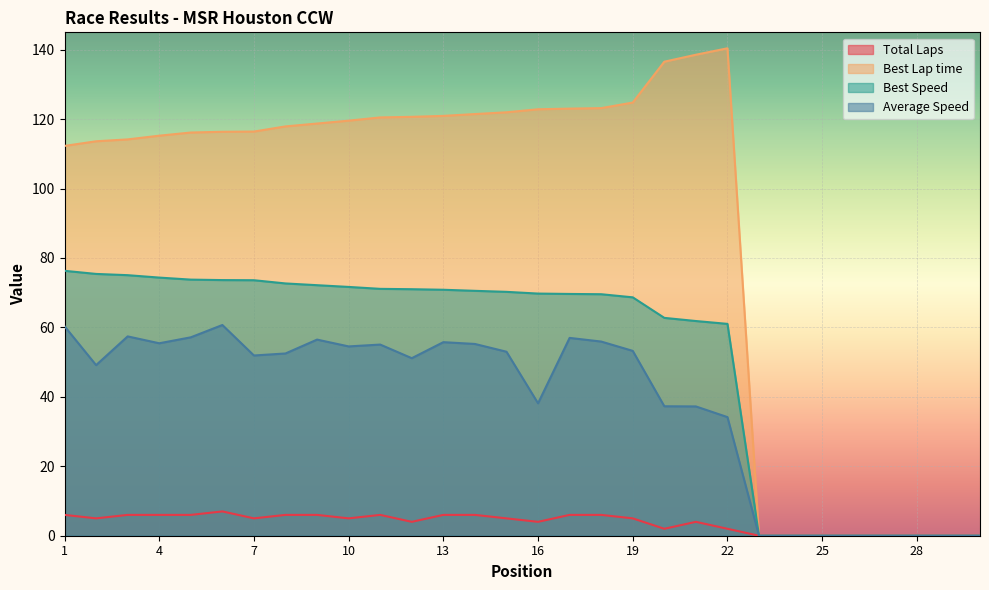

What is the value of the Total Laps point at the 8th from the left?

6.0